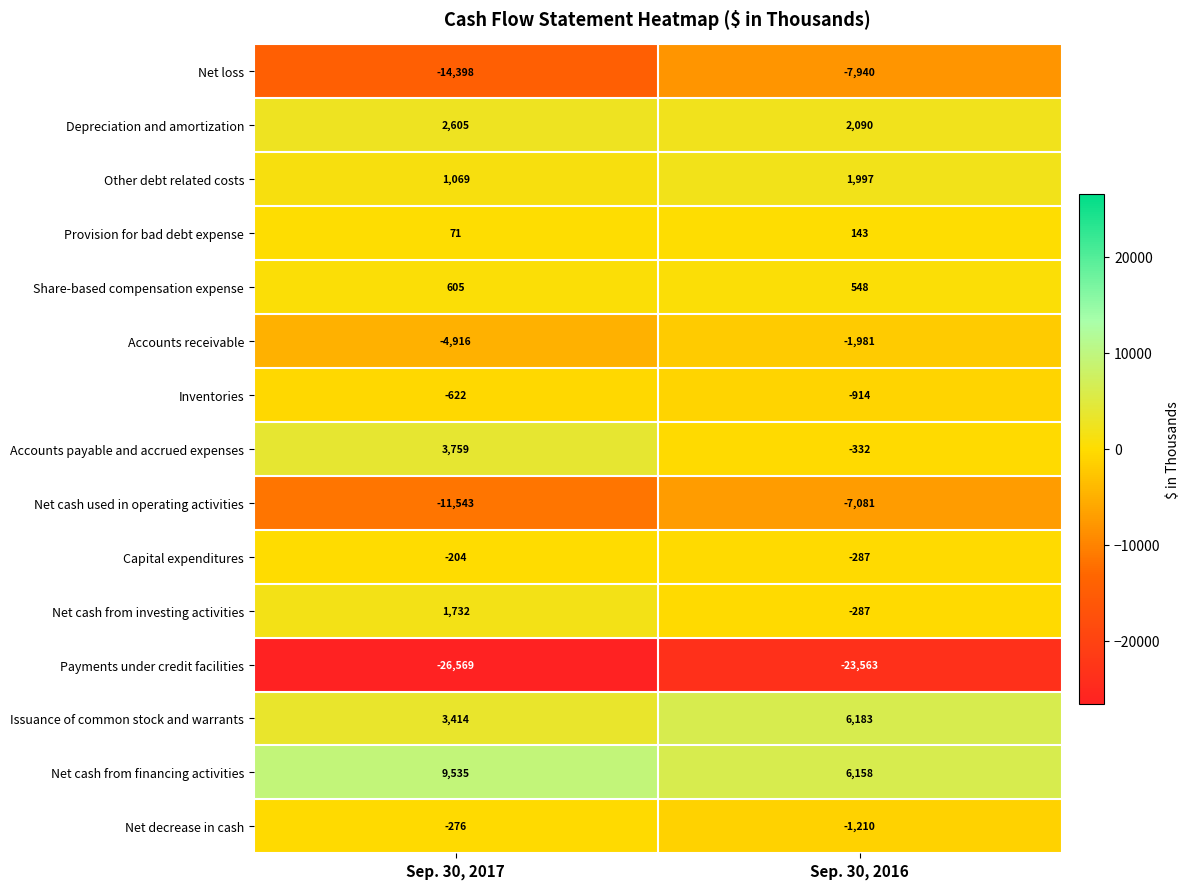

Count the number of data series in this chart.

15